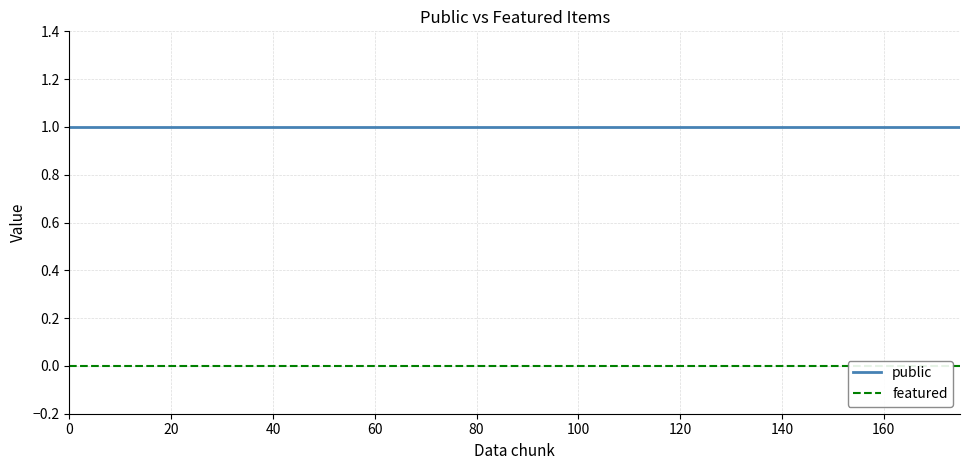

What is the difference between the highest and lowest values at 160?

1